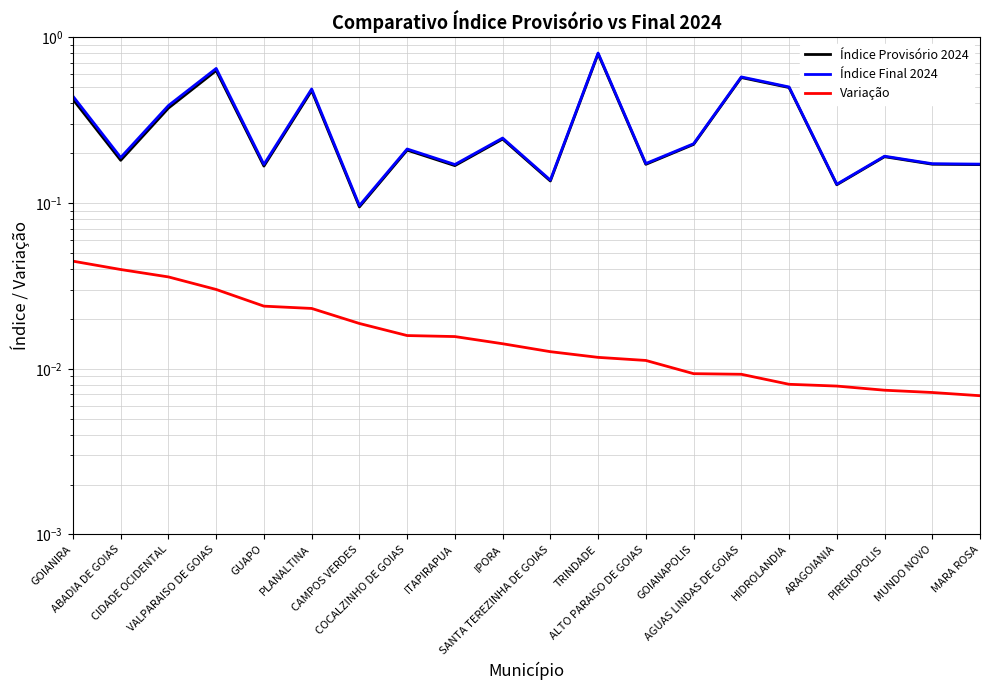

True or false: Índice Final 2024 and Índice Provisório 2024 cross at least once.

False